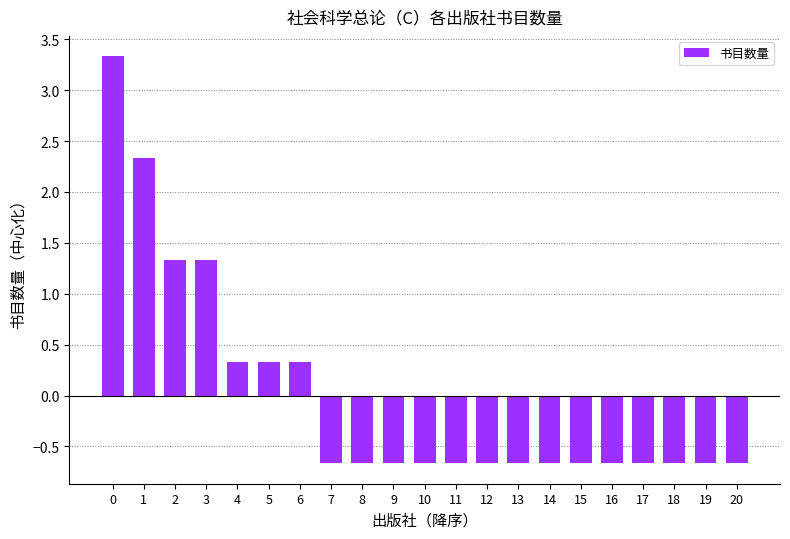

Does the chart contain any negative values?

Yes